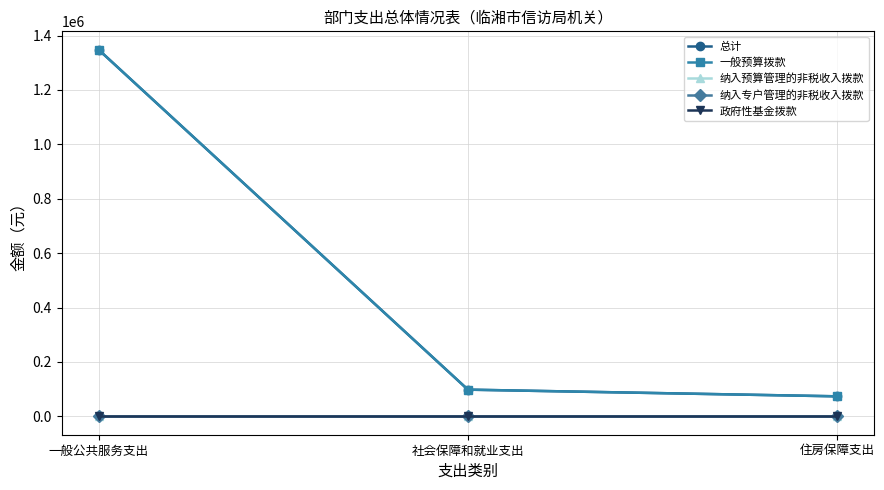

Does the chart have visible grid lines?

Yes